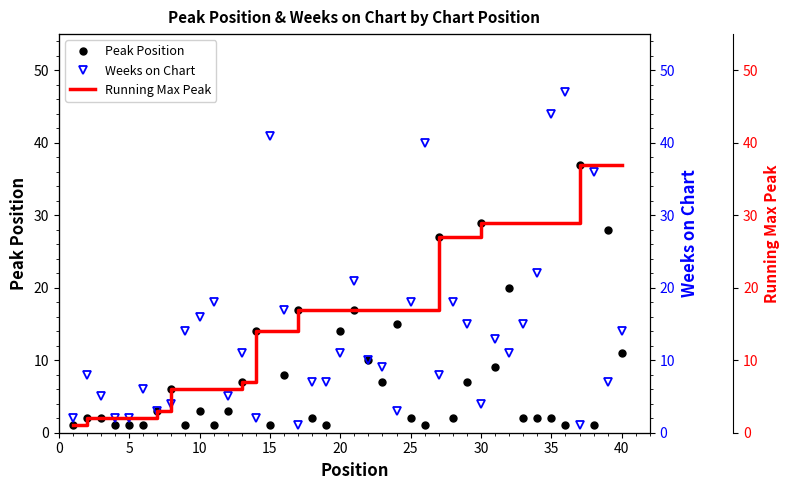

True or false: Peak Position has more than 1 points higher than both neighbors.

True